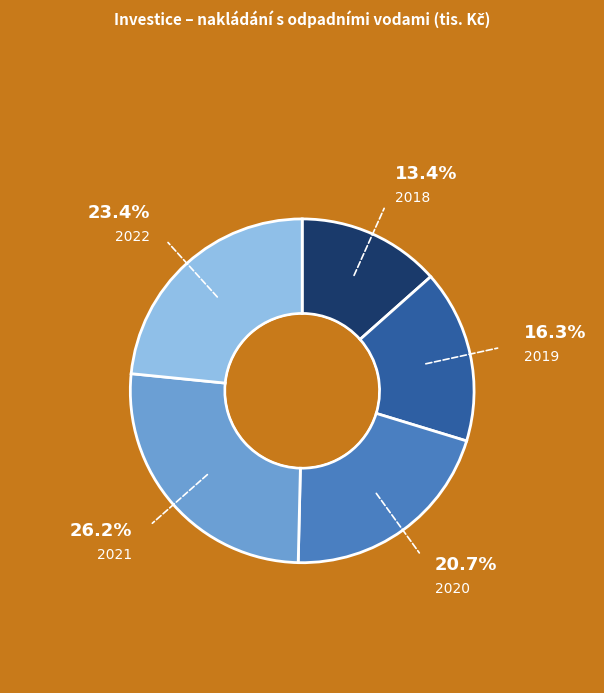

Is the sum of 2018 and 2019 greater than half?

No